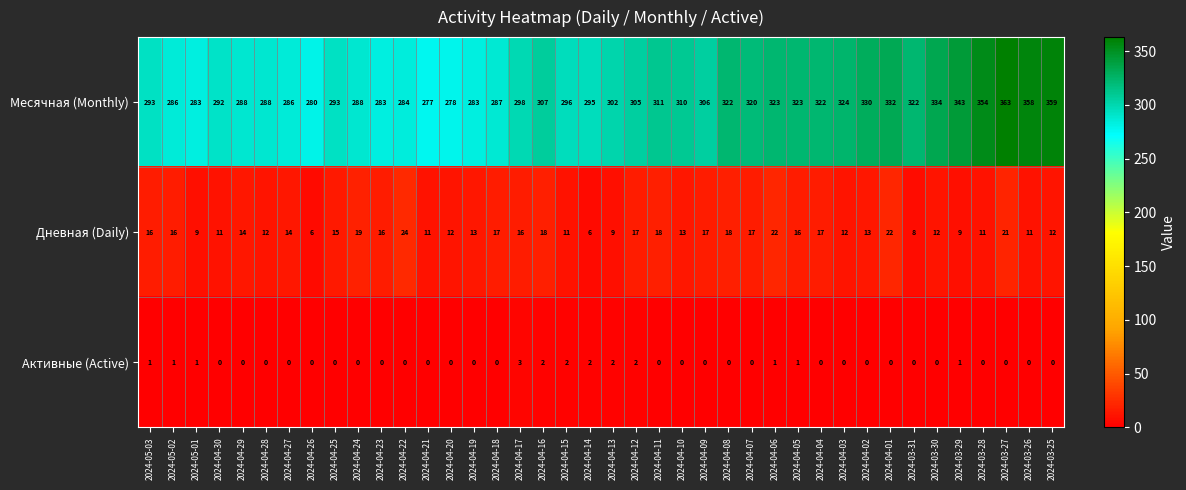

What is the average value of the Дневная (Daily) series?

14